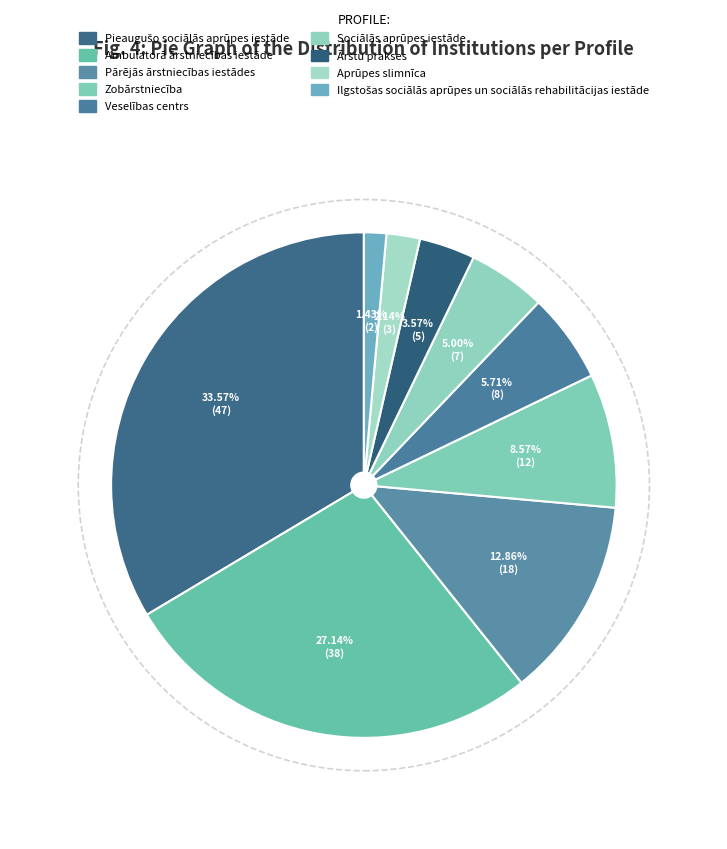

Approximately how many times larger is the value at Aprūpes slimnīca compared to Ilgstošas sociālās aprūpes un sociālās rehabilitācijas iestāde?

1.5